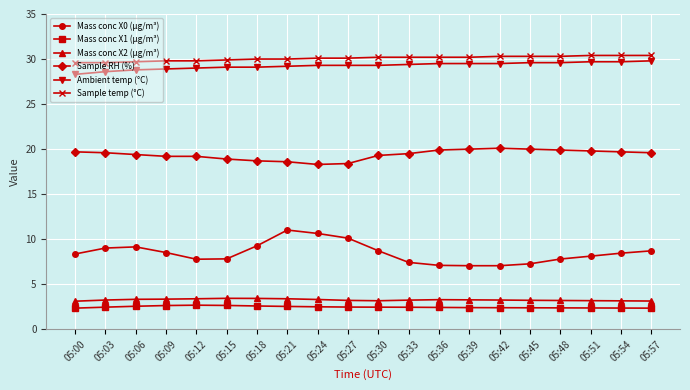

Is it true that Mass conc X2 (μg/m³) equals 3.3 at 05:39?

True